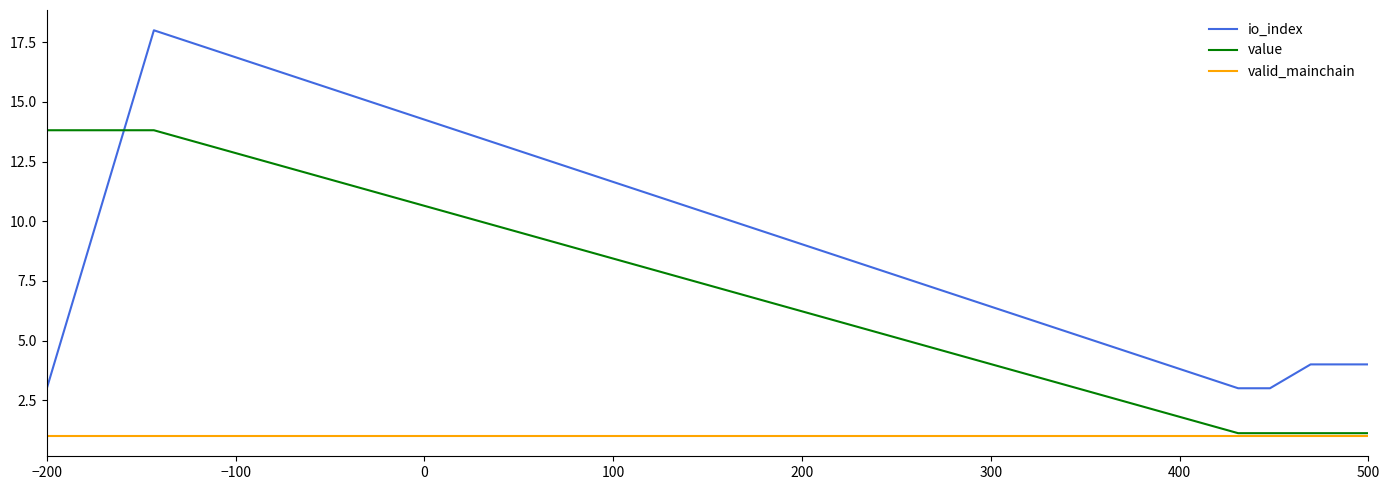

Which series has the largest total across all categories?

io_index